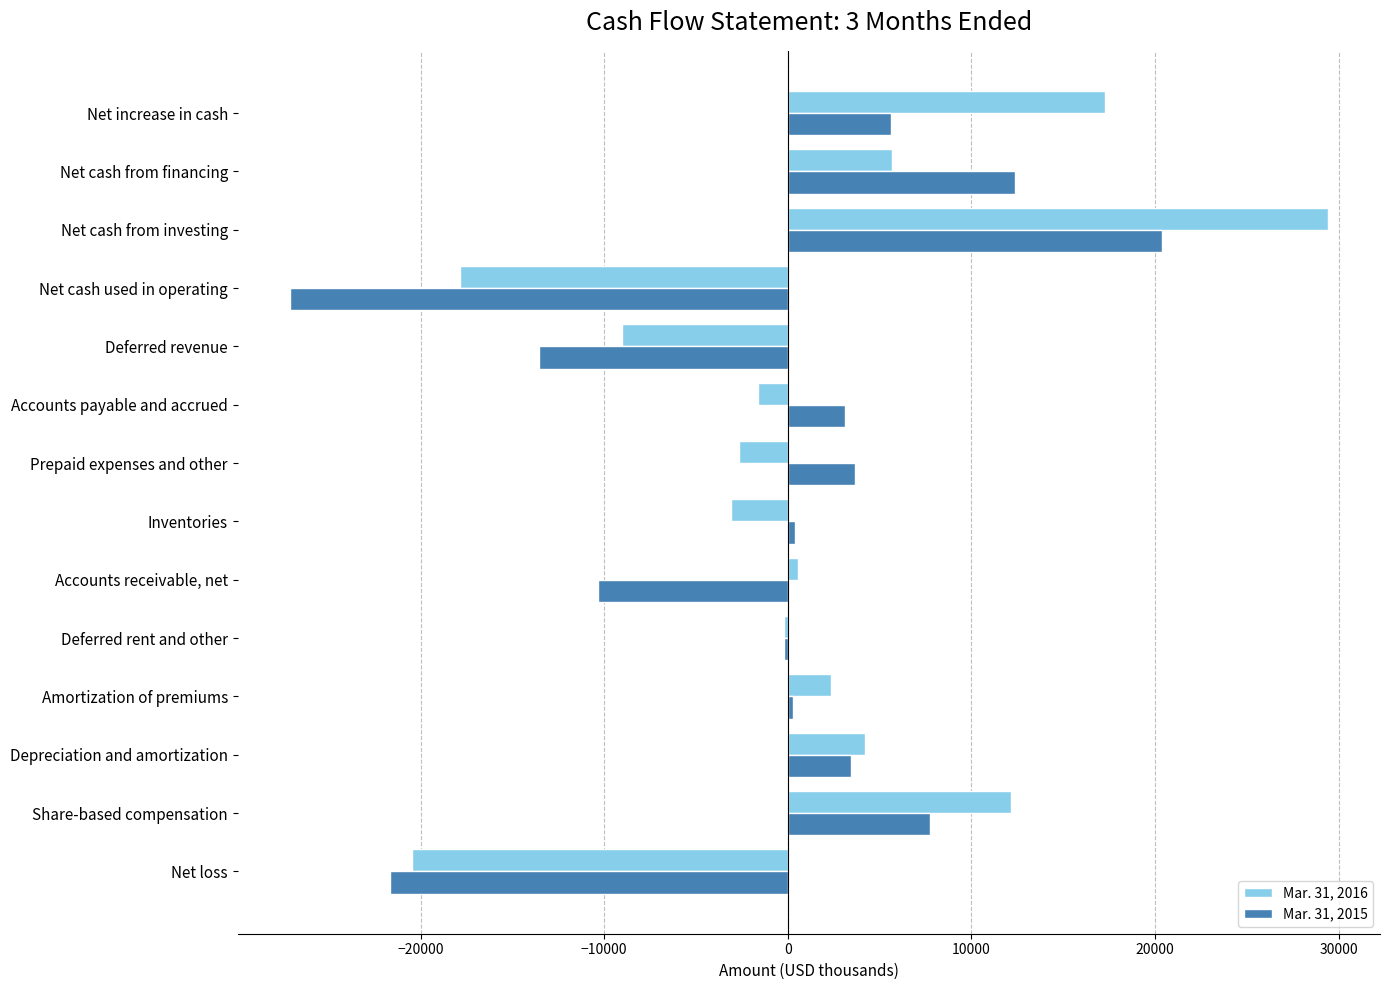

Count the number of data series in this chart.

2